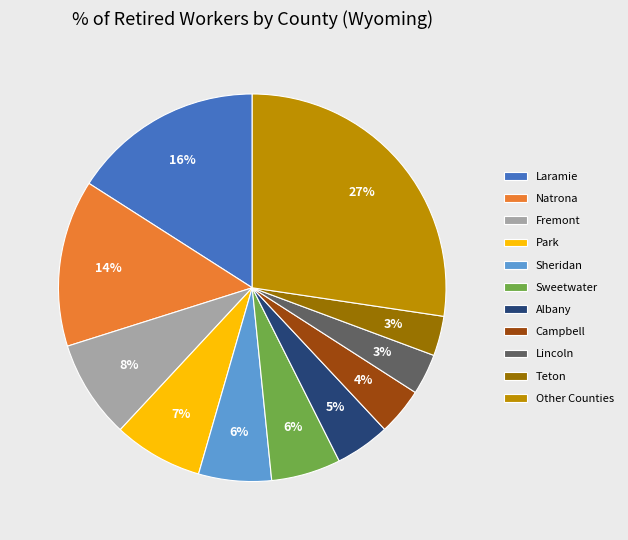

To the nearest percent, what is the difference between the largest and smallest slice percentages?

24%